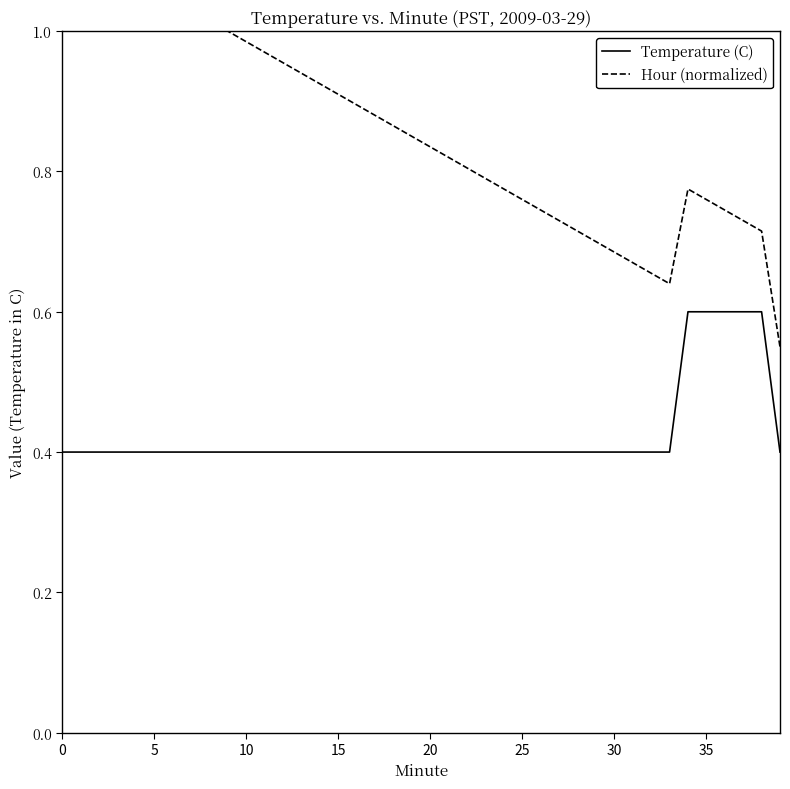

Between 11 and 34, which series saw the biggest shift?

Temperature (C)